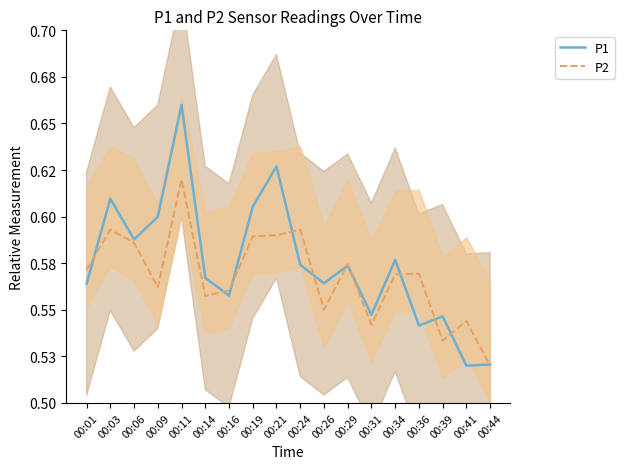

Reading left to right, list all the values displayed in this chart.

P1: 00:01=0.6	00:03=0.6	00:06=0.6	00:09=0.6	00:11=0.7	00:14=0.6	00:16=0.6	00:19=0.6	00:21=0.6	00:24=0.6	00:26=0.6	00:29=0.6	00:31=0.5	00:34=0.6	00:36=0.5	00:39=0.5	00:41=0.5	00:44=0.5
P2: 00:01=0.6	00:03=0.6	00:06=0.6	00:09=0.6	00:11=0.6	00:14=0.6	00:16=0.6	00:19=0.6	00:21=0.6	00:24=0.6	00:26=0.6	00:29=0.6	00:31=0.5	00:34=0.6	00:36=0.6	00:39=0.5	00:41=0.5	00:44=0.5